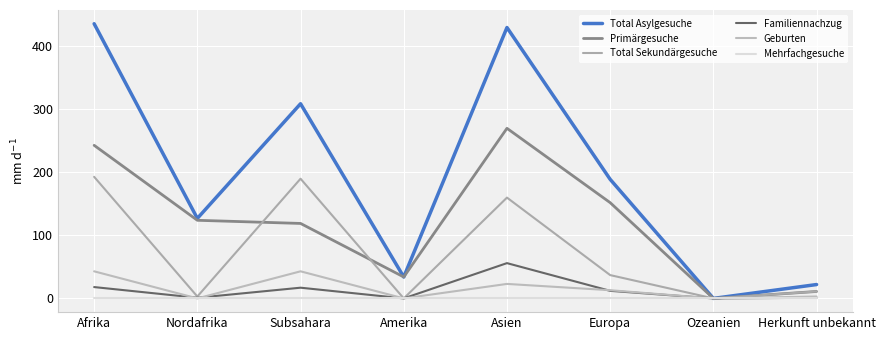

At which label does Familiennachzug first exceed 12?

Afrika